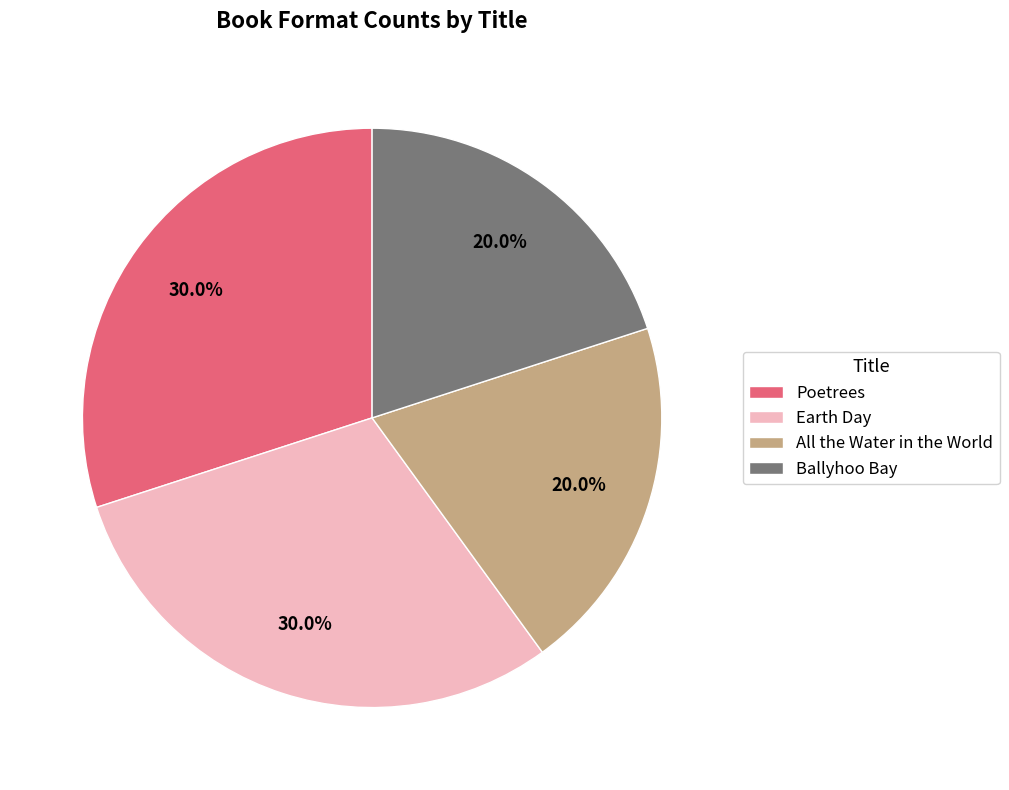

Does All the Water in the World account for over 50% of the chart?

No